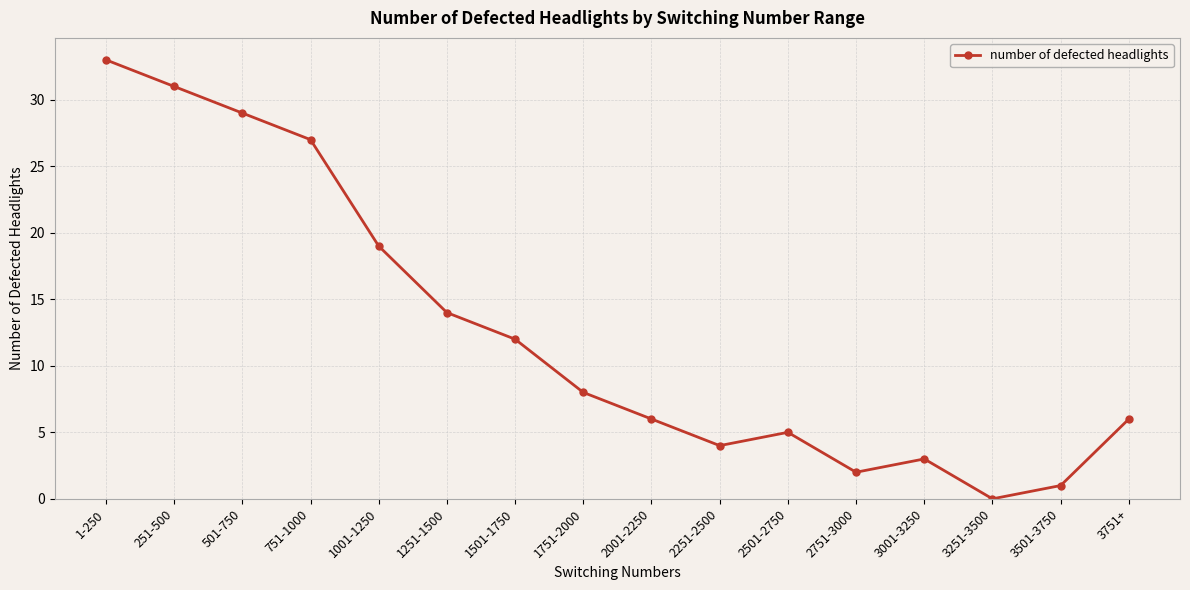

How many data points are less than 8?

8